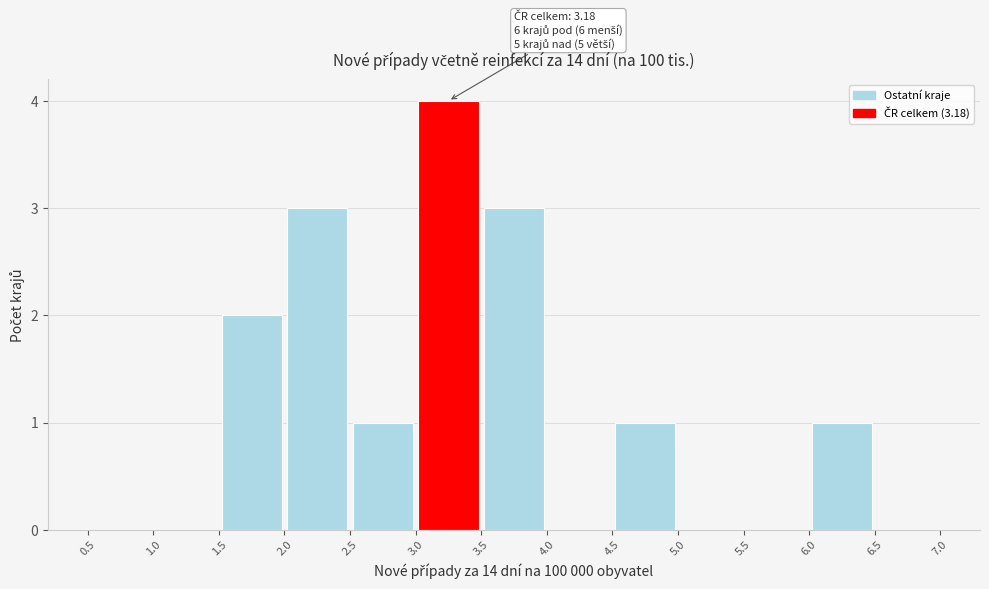

Which range on the x-axis has the tallest bar?

3.0 to 3.5